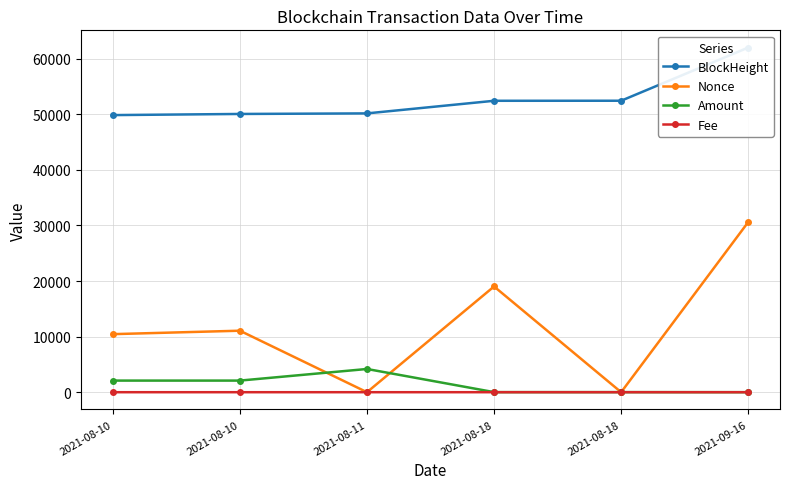

Which category has the highest value in the BlockHeight series?

2021-09-16